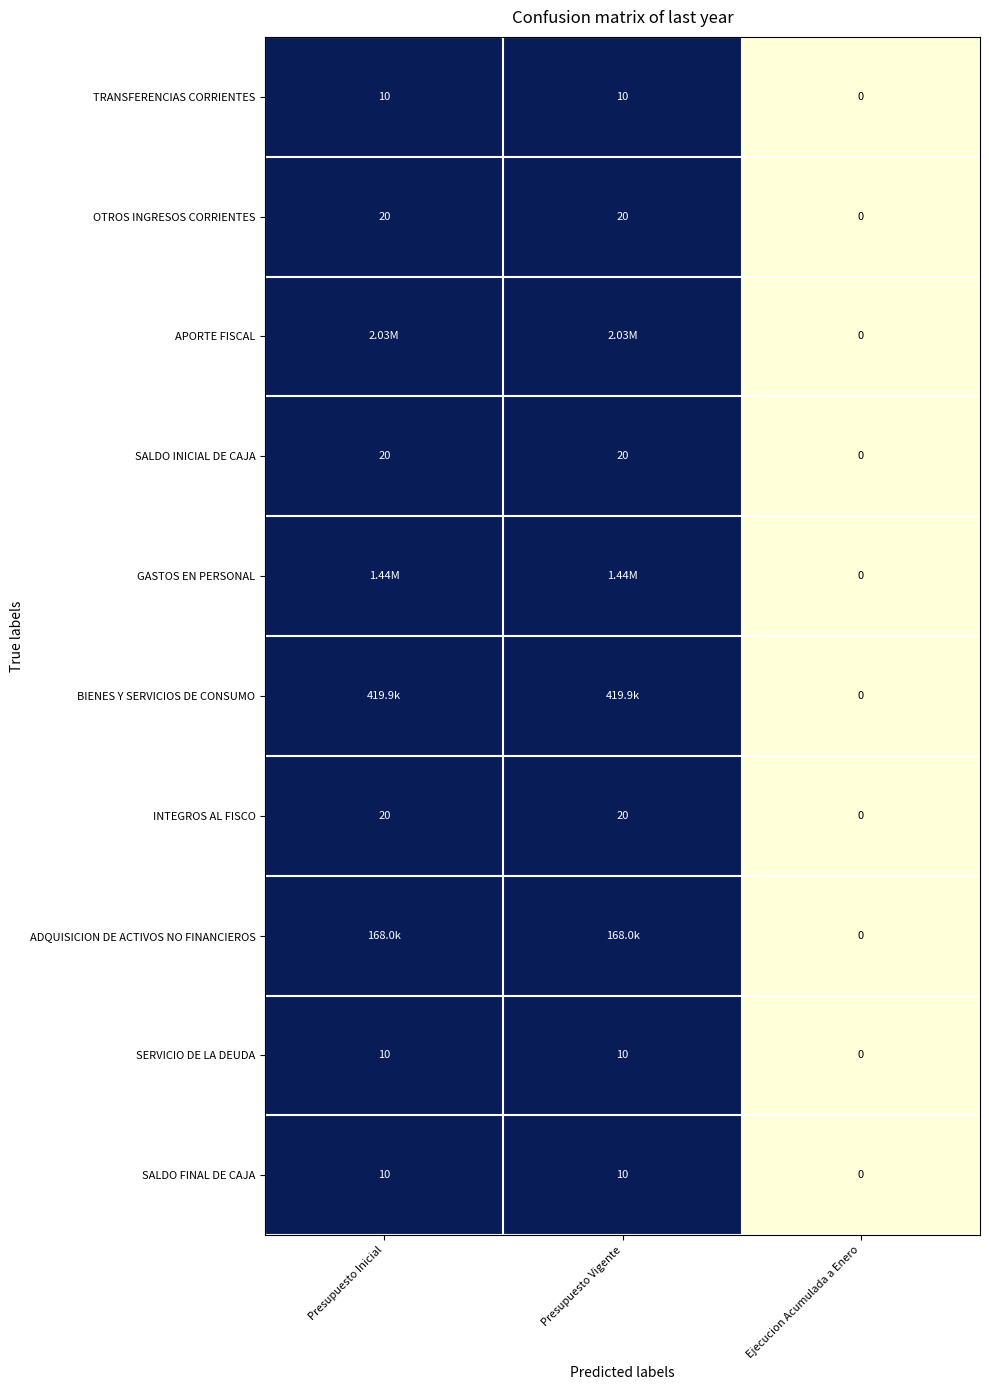

What is the sum of all SALDO FINAL DE CAJA values?

20